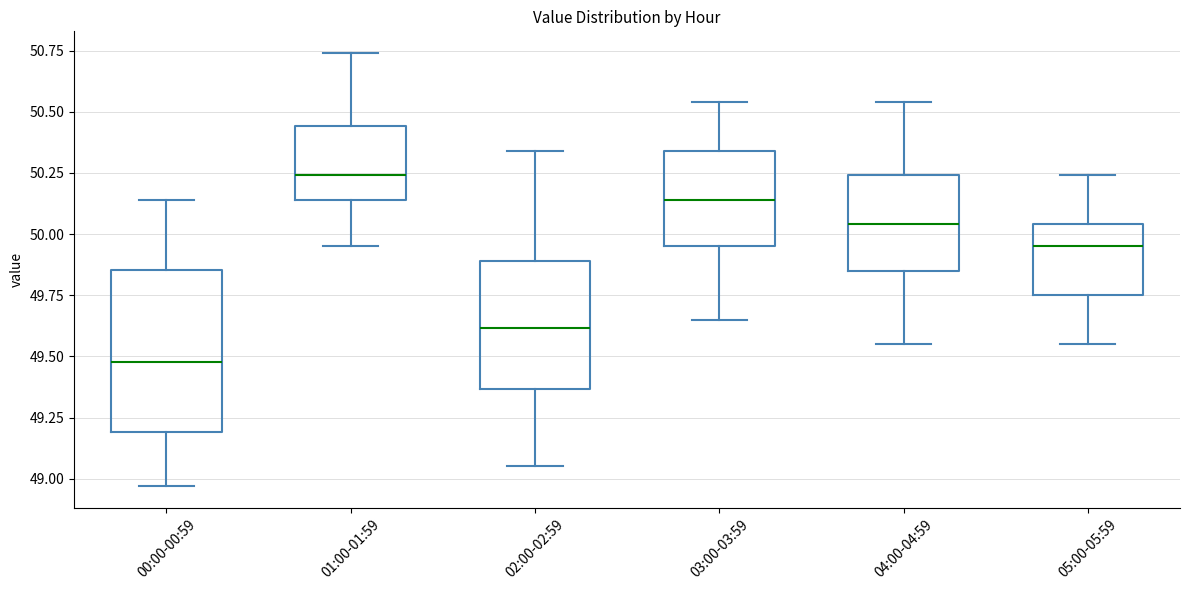

Which box is the tallest, from its lower edge to its upper edge?

00:00-00:59